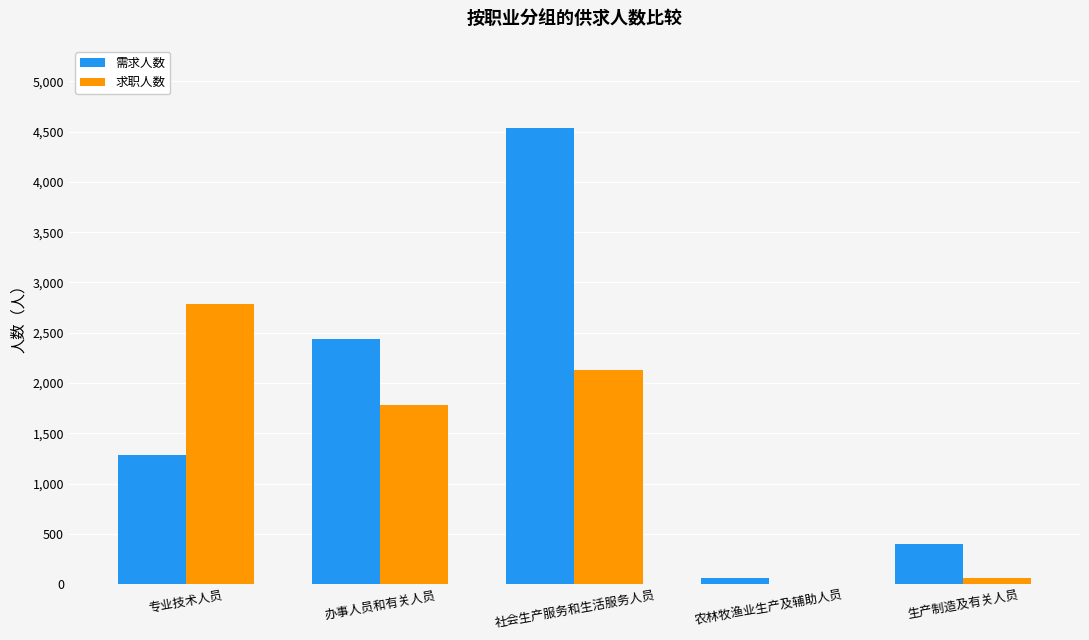

The 求职人数 series shows 2784 at 专业技术人员. True or false?

True